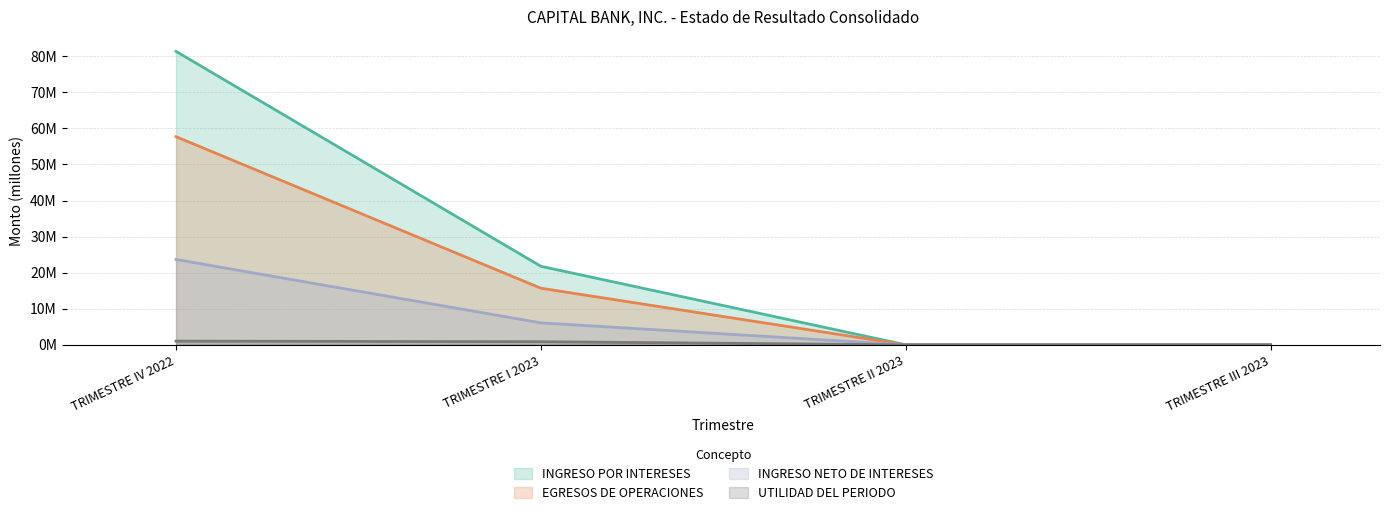

What is the difference between the second highest and minimum values in the INGRESO NETO DE INTERESES series?

6.1